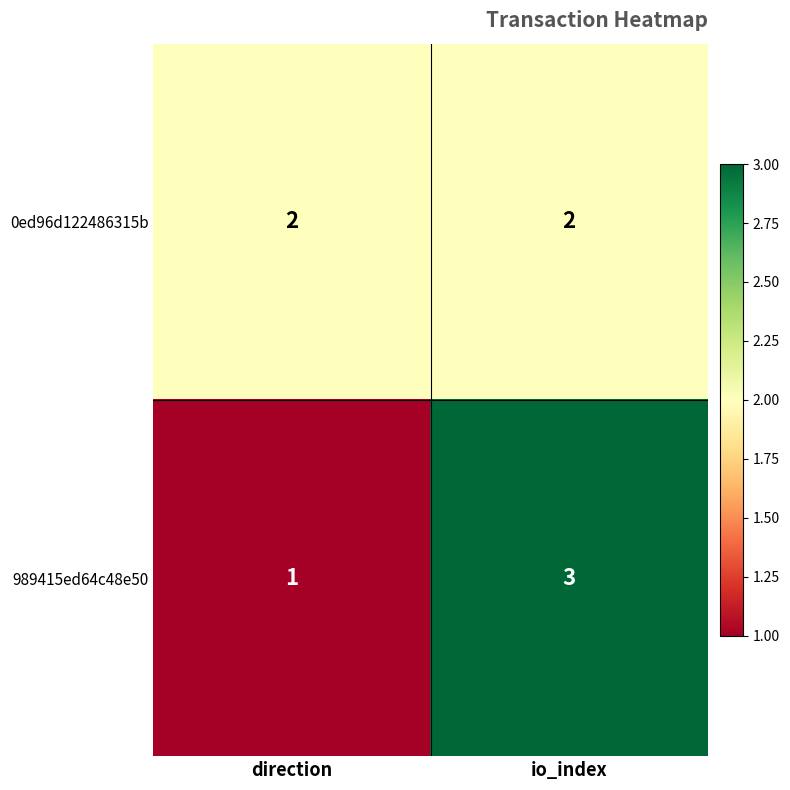

At which category is the sum across all series the highest?

io_index